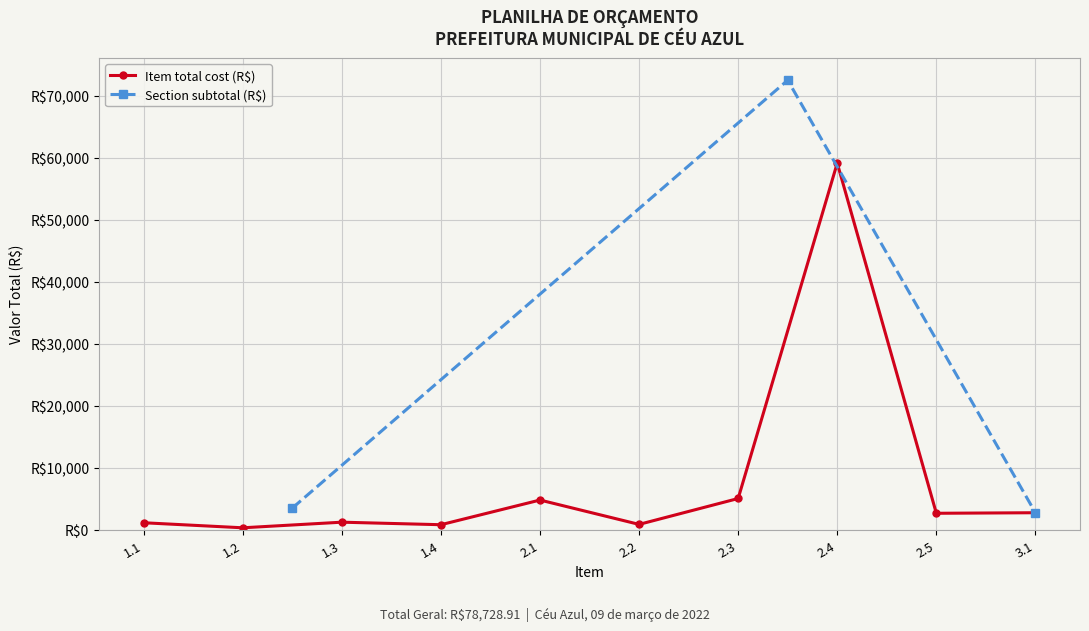

How many values are below 2660?

5